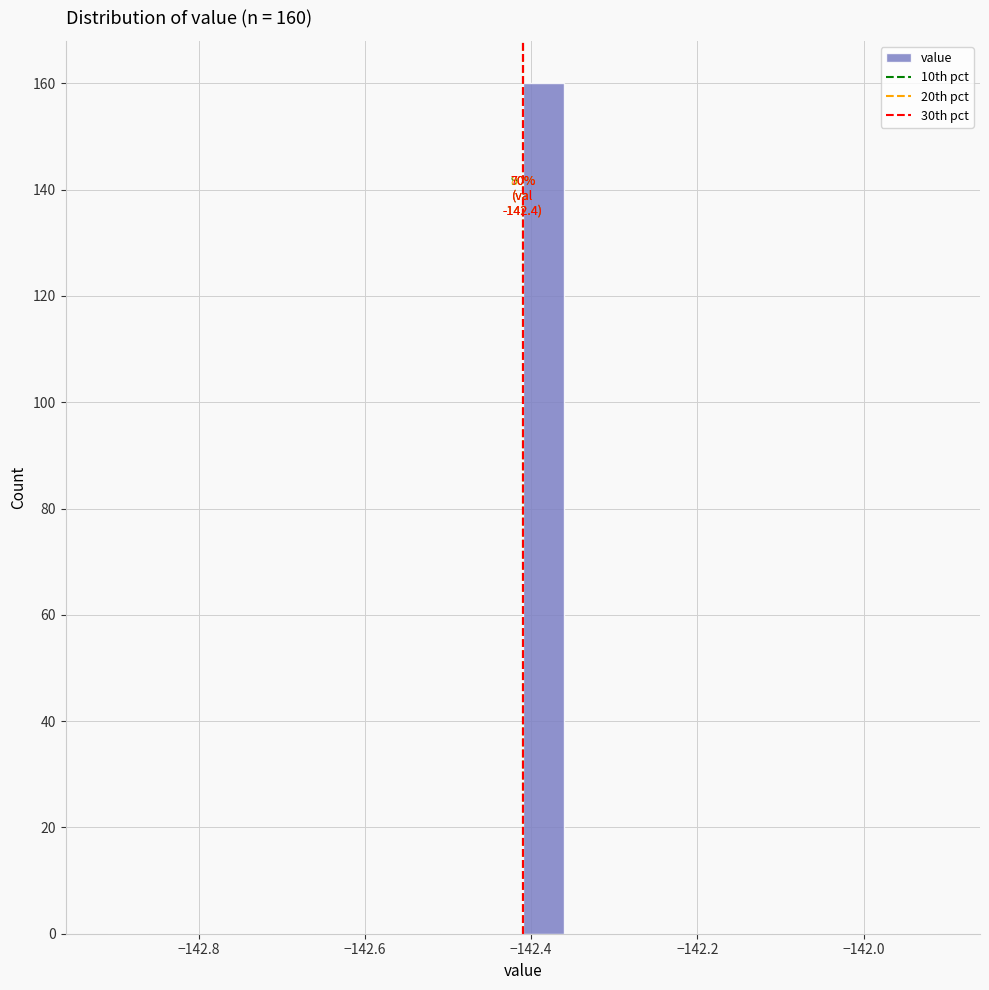

Around what value on the x-axis is the tallest bar? Give the approximate position of its centre, as read against the axis.

-142.38